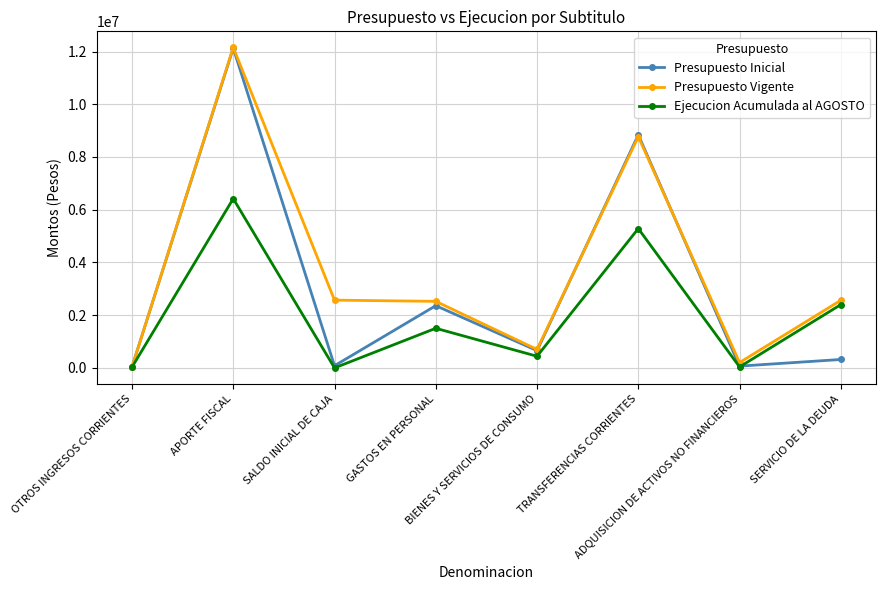

True or false: Presupuesto Vigente has a value of 516652 at SERVICIO DE LA DEUDA.

False